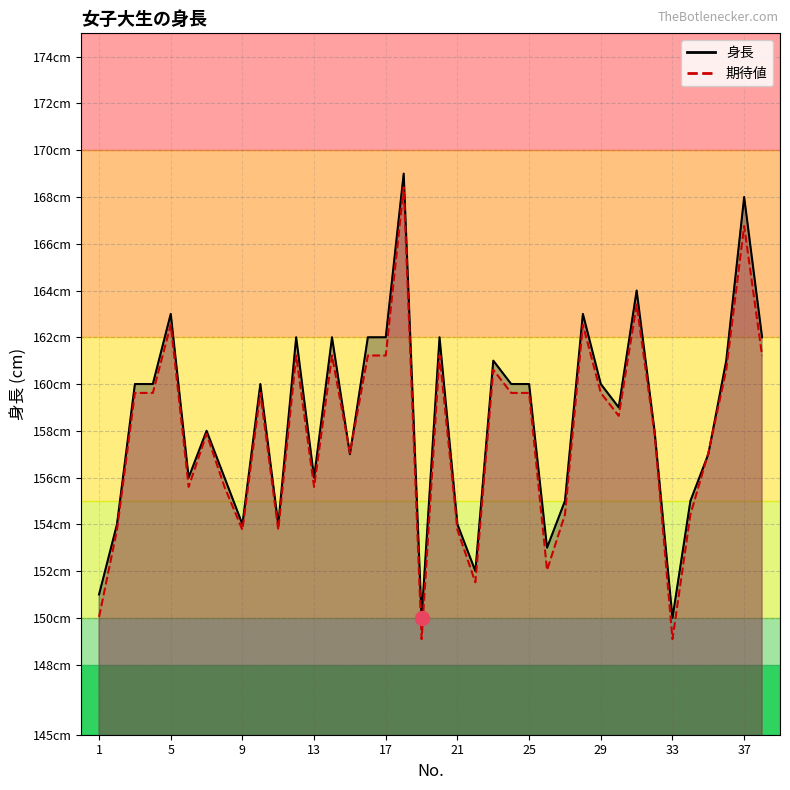

What is the difference between the 身長 values at 31 and 4?

4.0